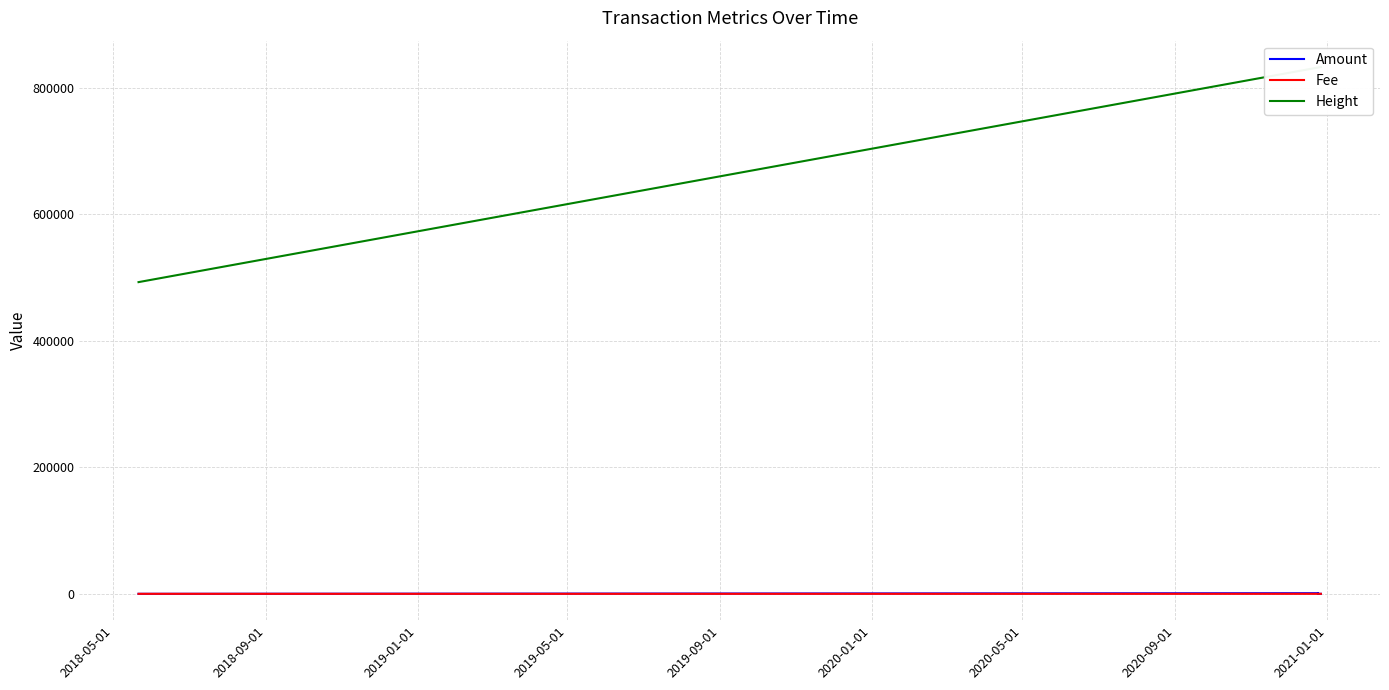

At which category does Amount reach its first local valley?

2019-05-01